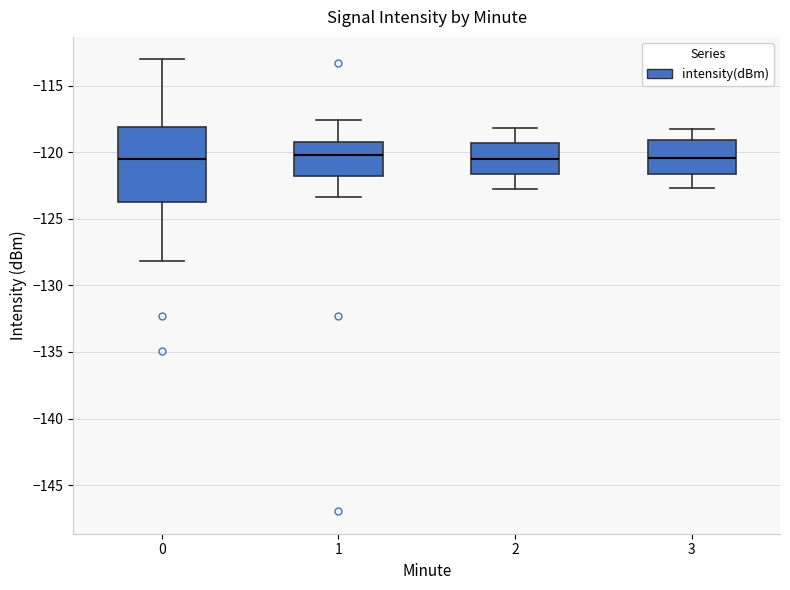

Reading left to right, read every box against the y-axis: the position of its median line, the range the box covers, and the ends of its whiskers. The values are not printed on the chart, so give them approximately, as read against the axis.

0: median -120.5, box -123.5 to -118.0, whiskers -128.0 to -113.0
1: median -120.0, box -122.0 to -119.0, whiskers -123.5 to -117.5
2: median -120.5, box -121.5 to -119.5, whiskers -123.0 to -118.0
3: median -120.5, box -121.5 to -119.0, whiskers -122.5 to -118.5